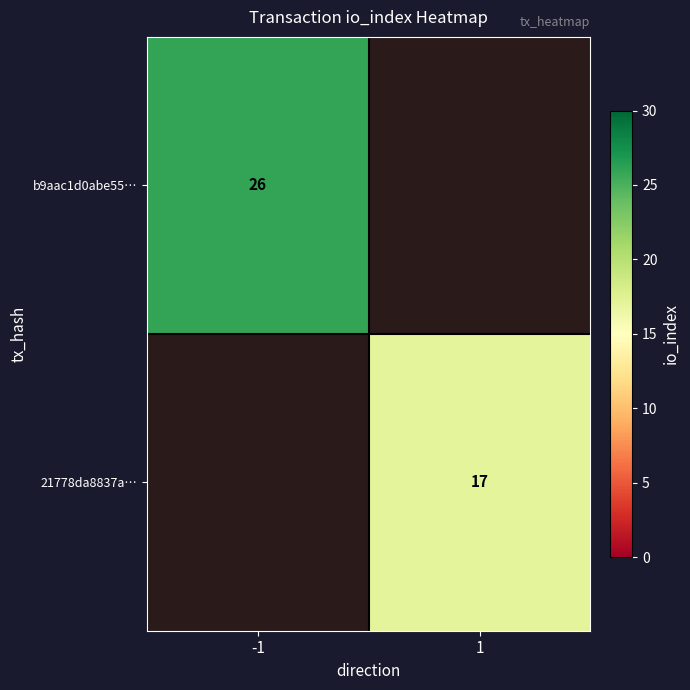

What is the greatest value displayed?

26.0